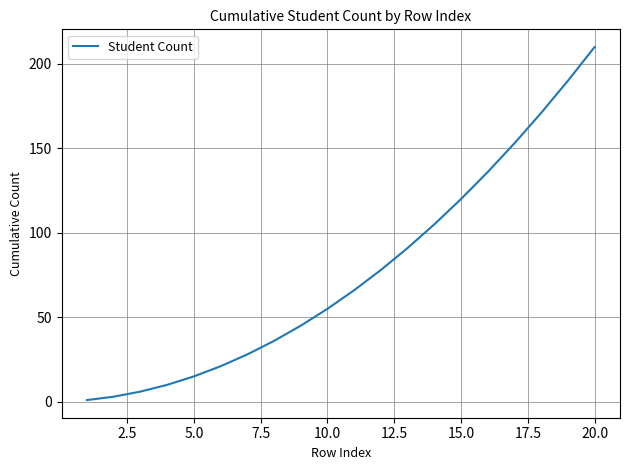

What is the maximum value shown in the chart?

210